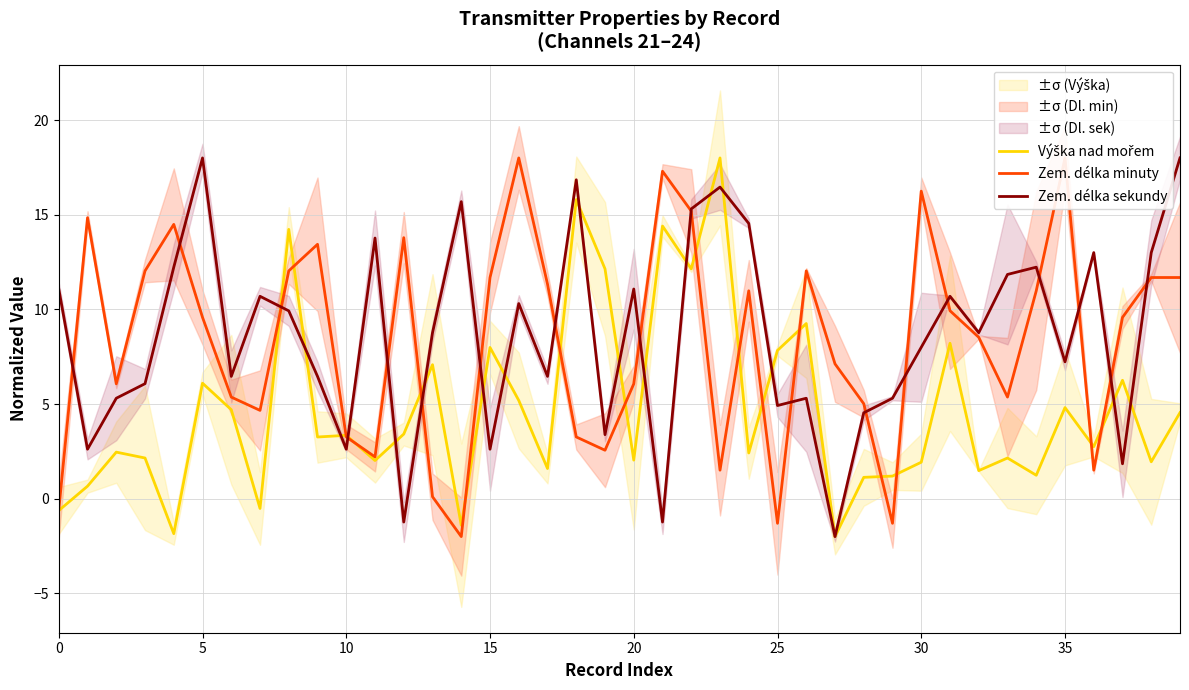

What are all the series names shown in the legend?

Výška nad mořem, Zem. délka minuty, Zem. délka sekundy